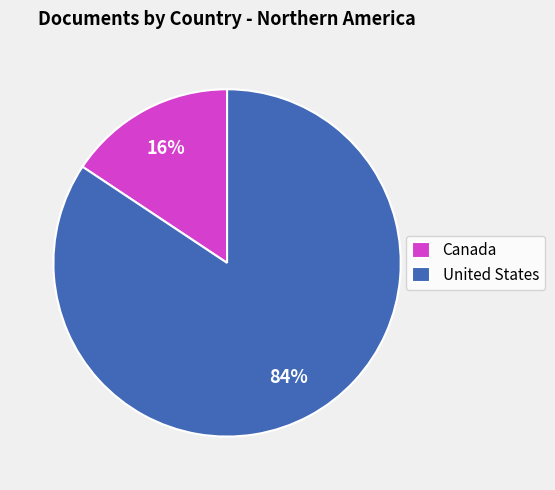

Which has a higher value, United States or Canada?

United States